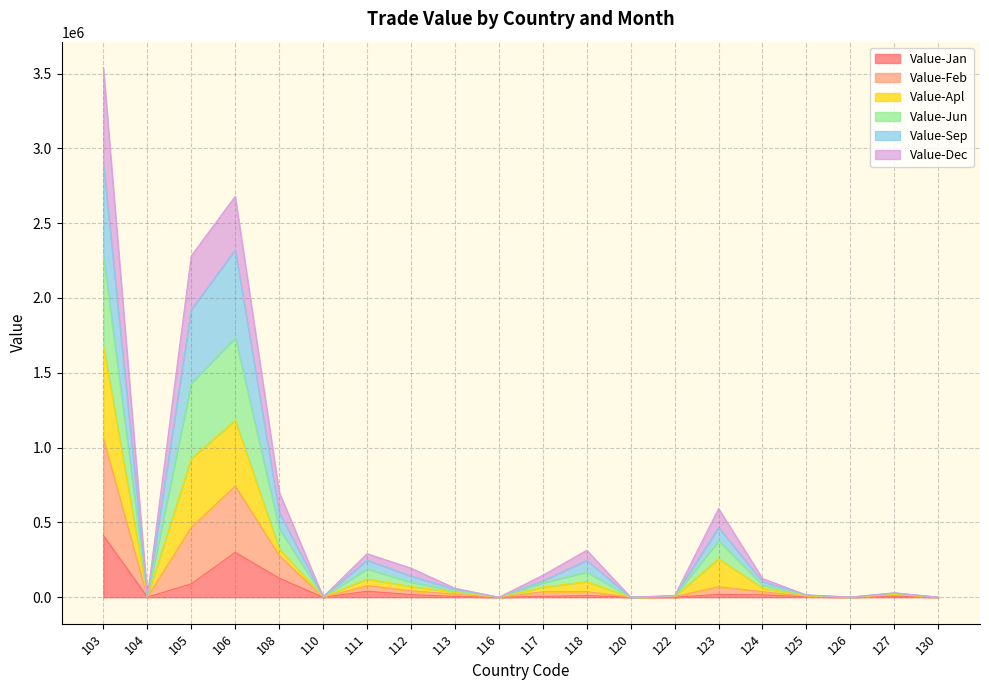

True or false: Value-Feb and Value-Sep cross at least once.

False